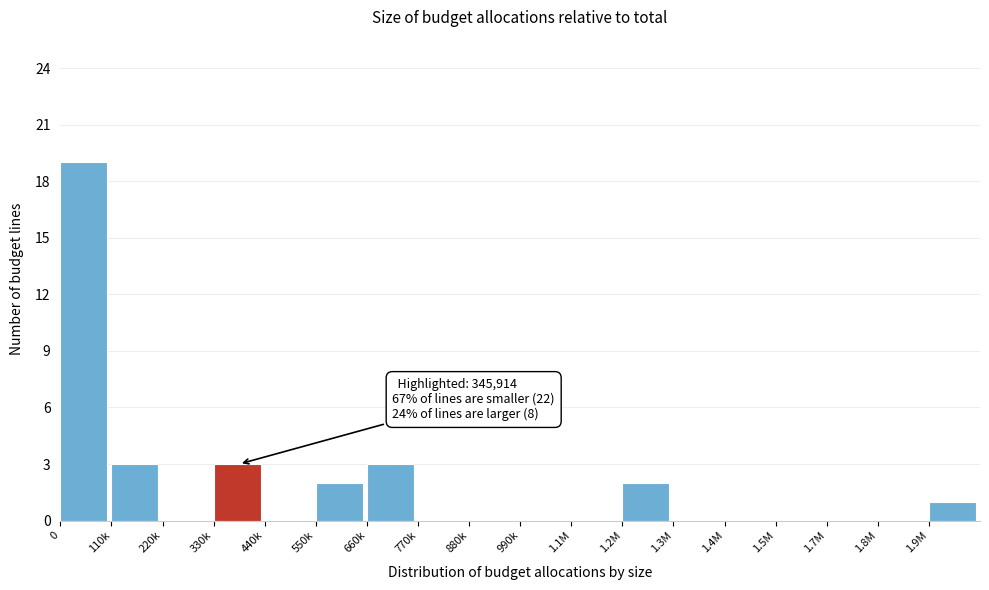

Reading left to right, transcribe all the data shown in this chart.

0=19	110k=3	220k=0	330k=3	440k=0	550k=2	660k=3	770k=0	880k=0	990k=0	1.1M=0	1.2M=2	1.3M=0	1.4M=0	1.5M=0	1.7M=0	1.8M=0	1.9M=1